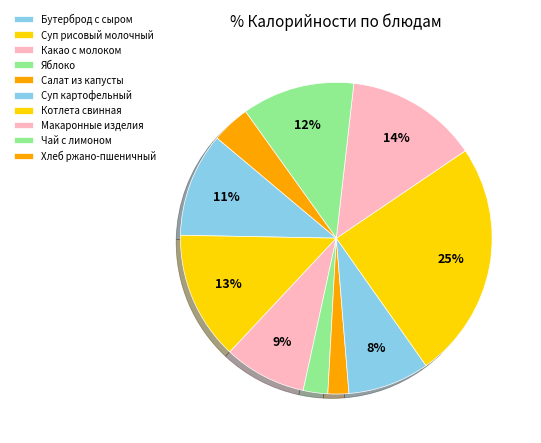

Between Салат из капусты and Суп рисовый молочный, which is larger?

Суп рисовый молочный